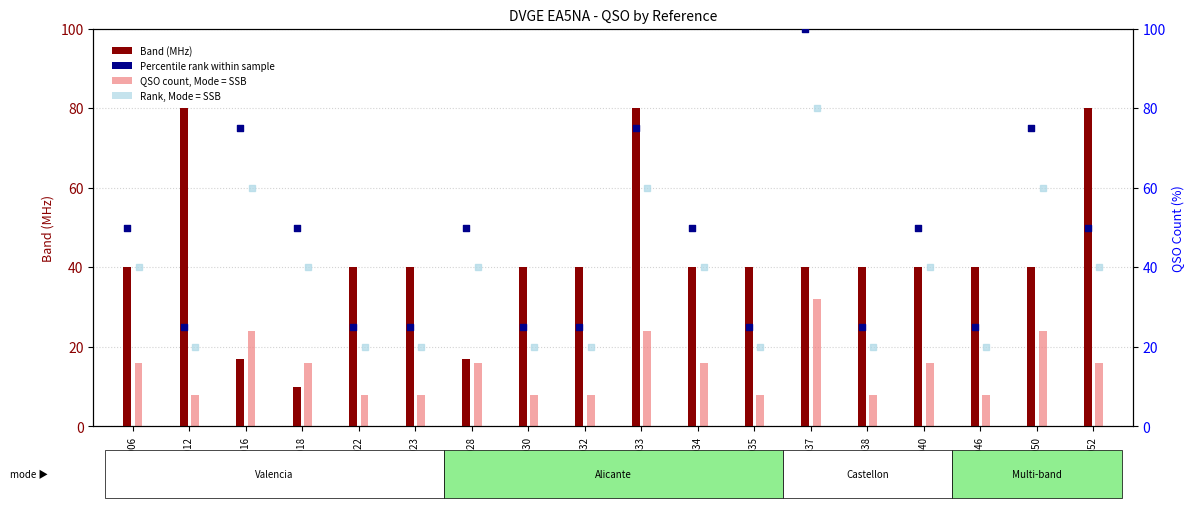

Which series contains the highest Y value?

Percentile rank